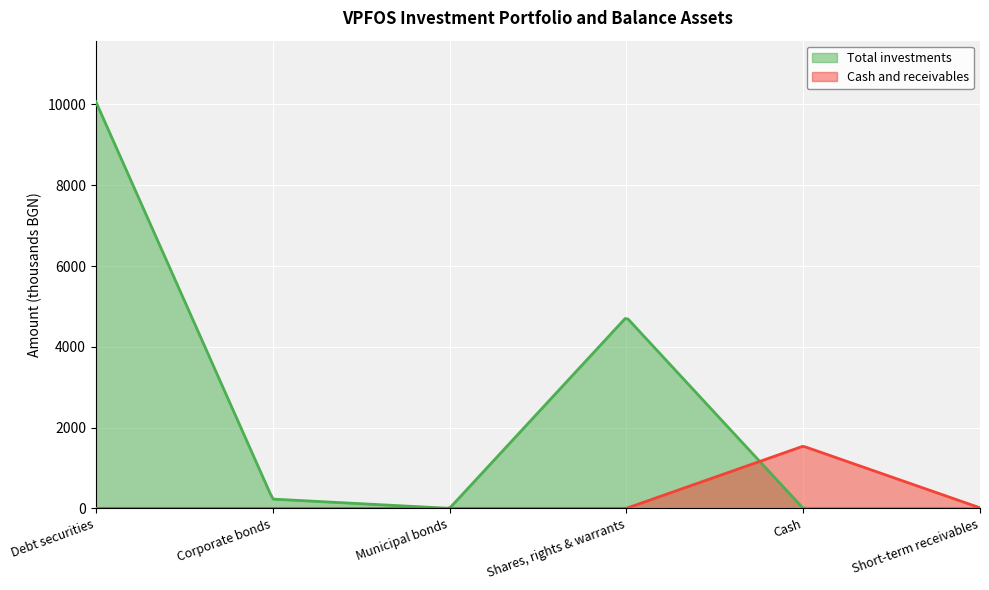

List the labels in order of Total investments value, largest first.

Debt securities, Shares, rights & warrants, Corporate bonds, Municipal bonds, Cash, Short-term receivables